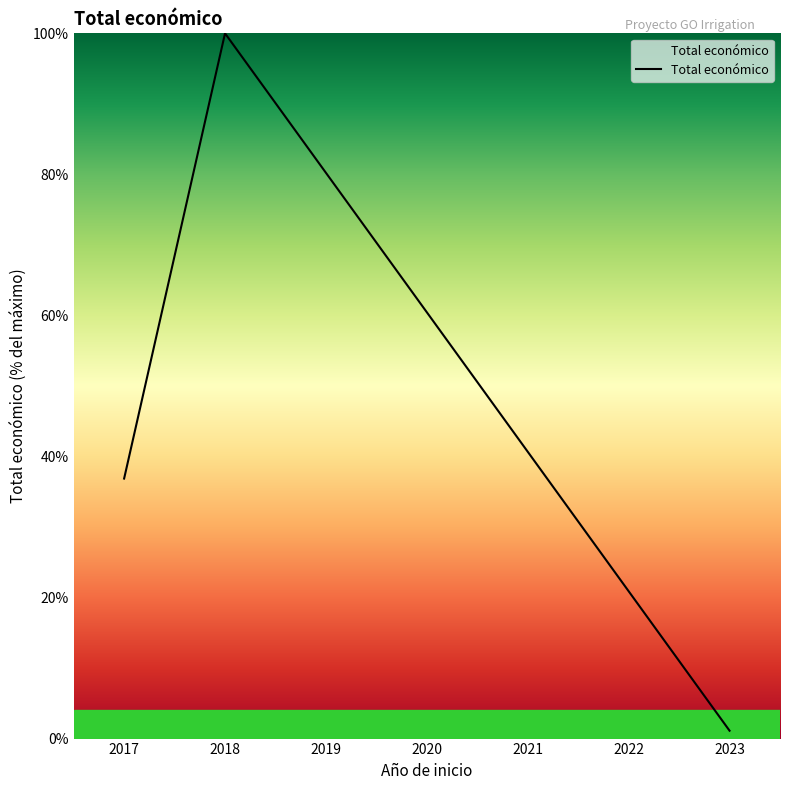

Reading left to right, transcribe all the data shown in this chart.

36.9	100.0	1.1